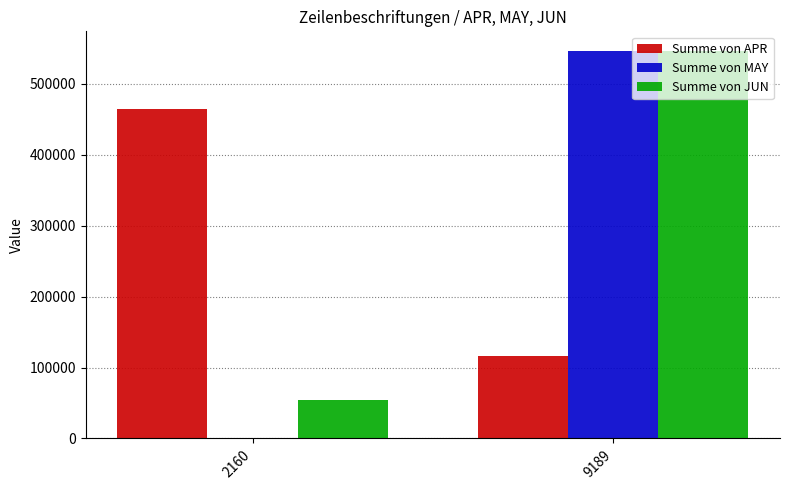

How many series are shown in this chart?

3